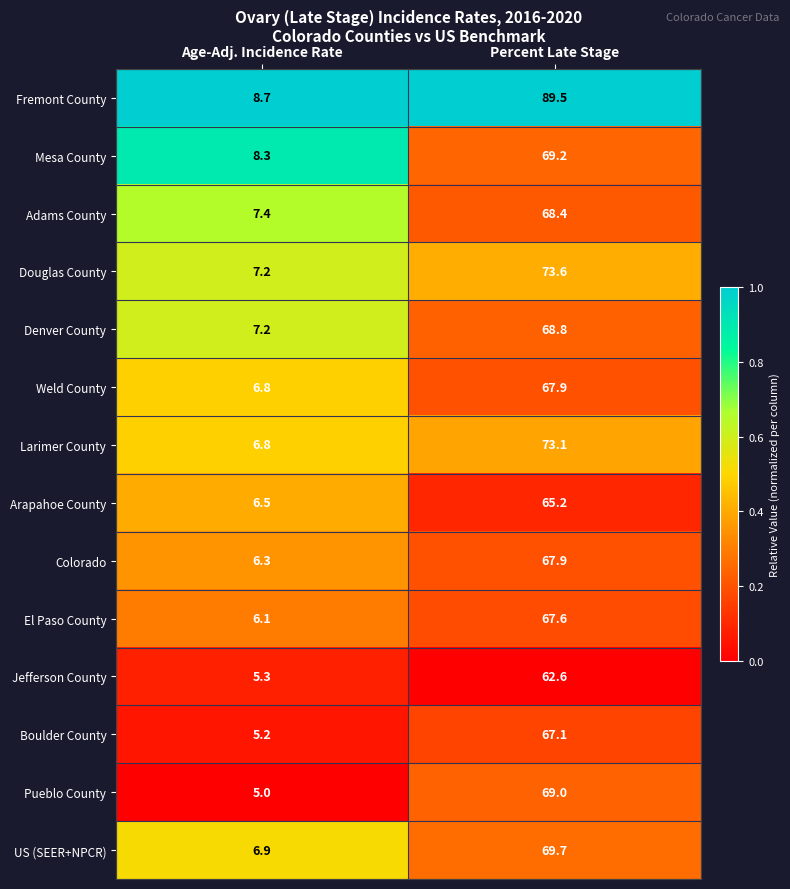

At which category is the sum across all series the highest?

Percent Late Stage